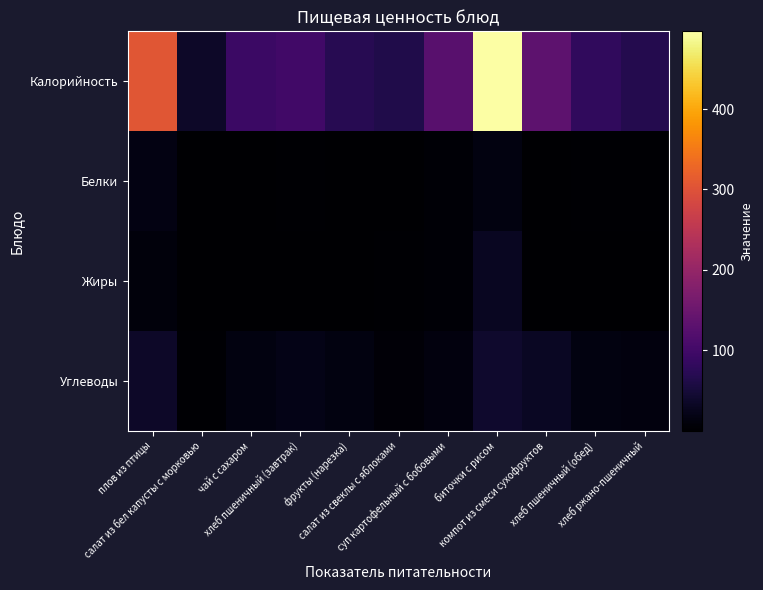

Count the number of categories in the chart.

11